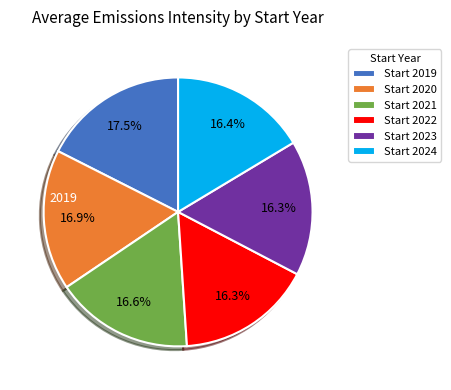

Between Start 2019 and Start 2023, which is larger?

Start 2019